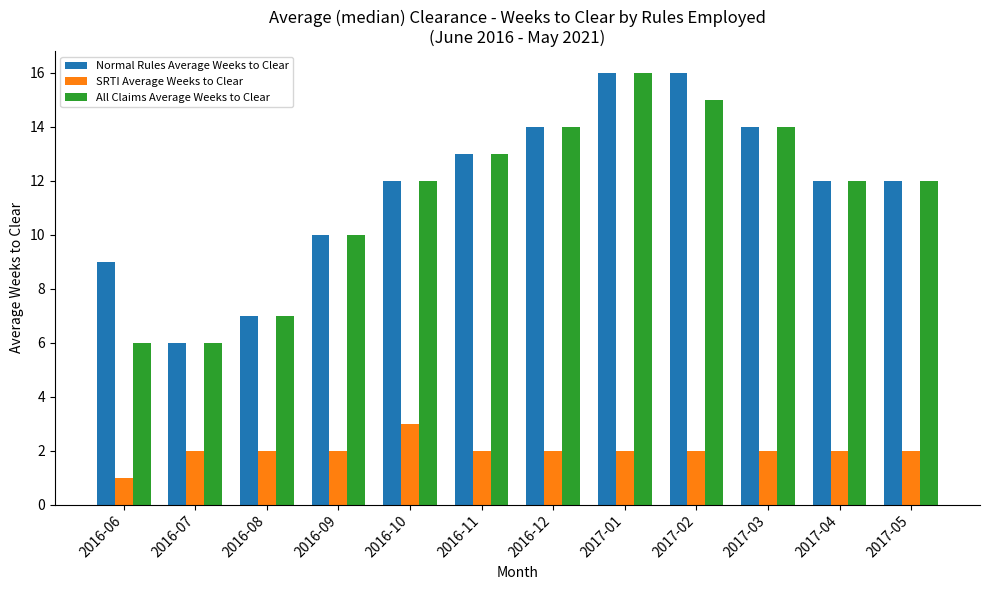

What is the greatest value displayed?

16